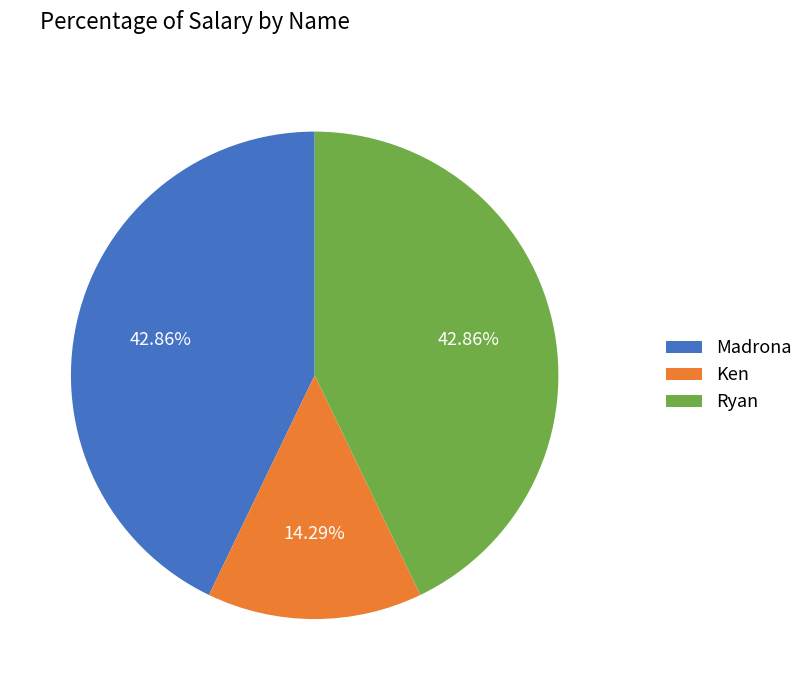

To the nearest percent, what percentage of the pie is Ryan?

43%